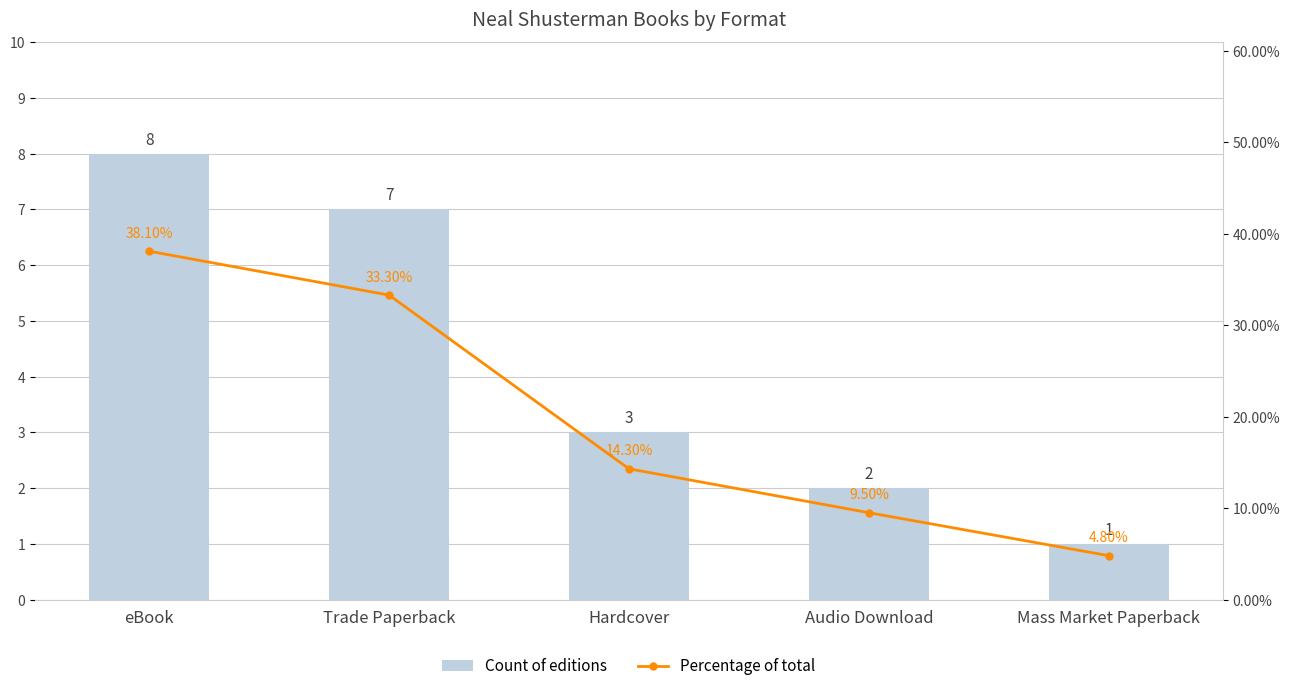

What is the value of the Percentage of total bar at the 1st from the left?

0.4